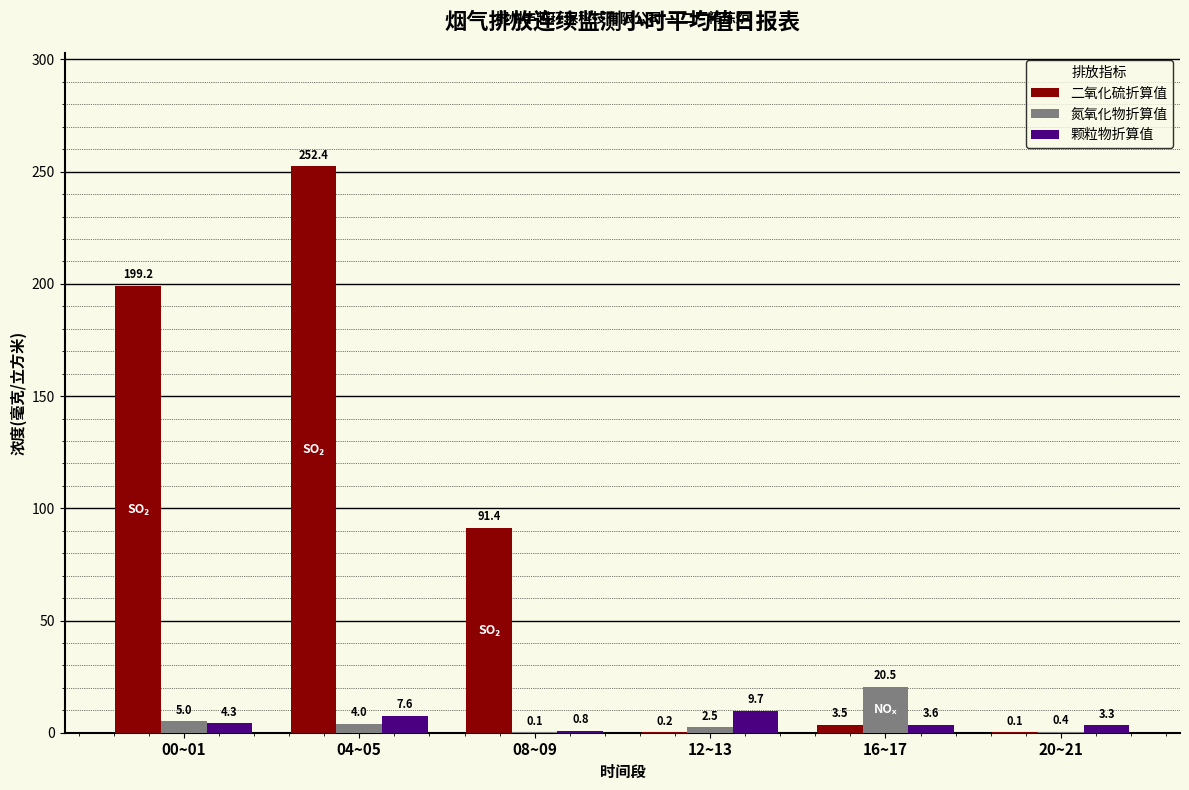

Is it true that 氮氧化物折算值 equals 6.9 at 16~17?

False